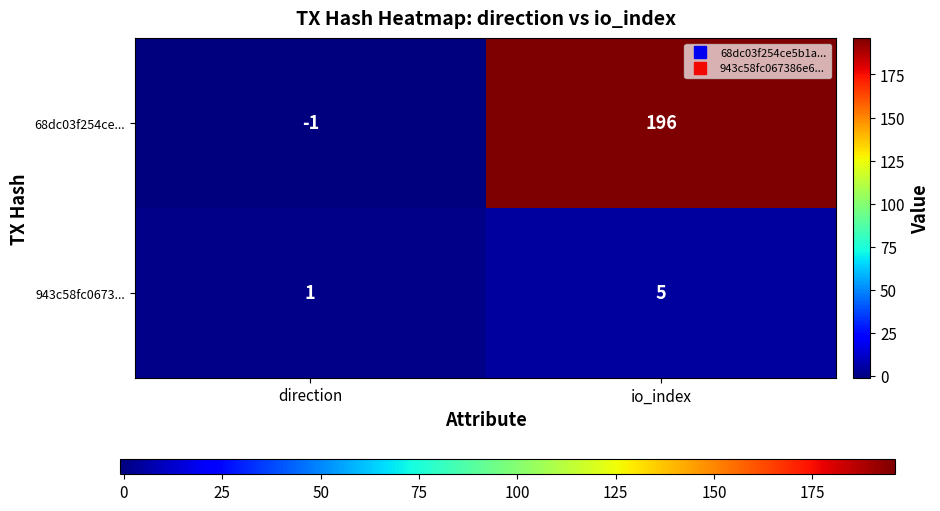

What is the average value of the 943c58fc0673... series?

3